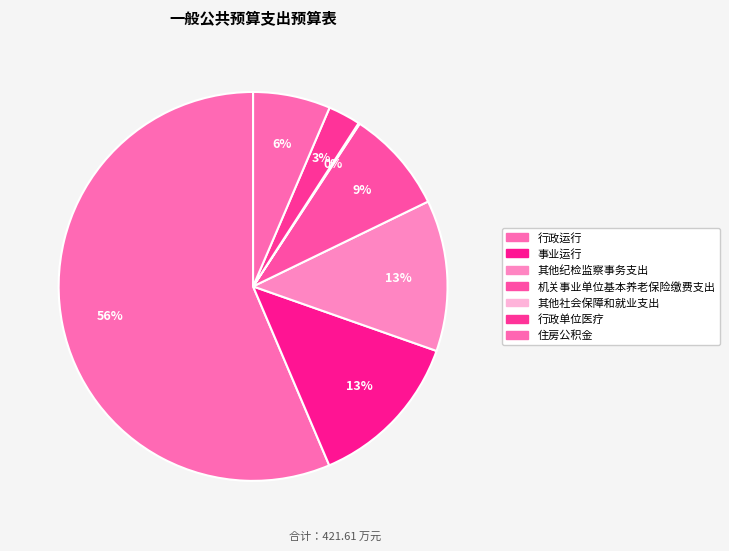

What is the total percentage of 行政单位医疗 and 事业运行?

15.9%